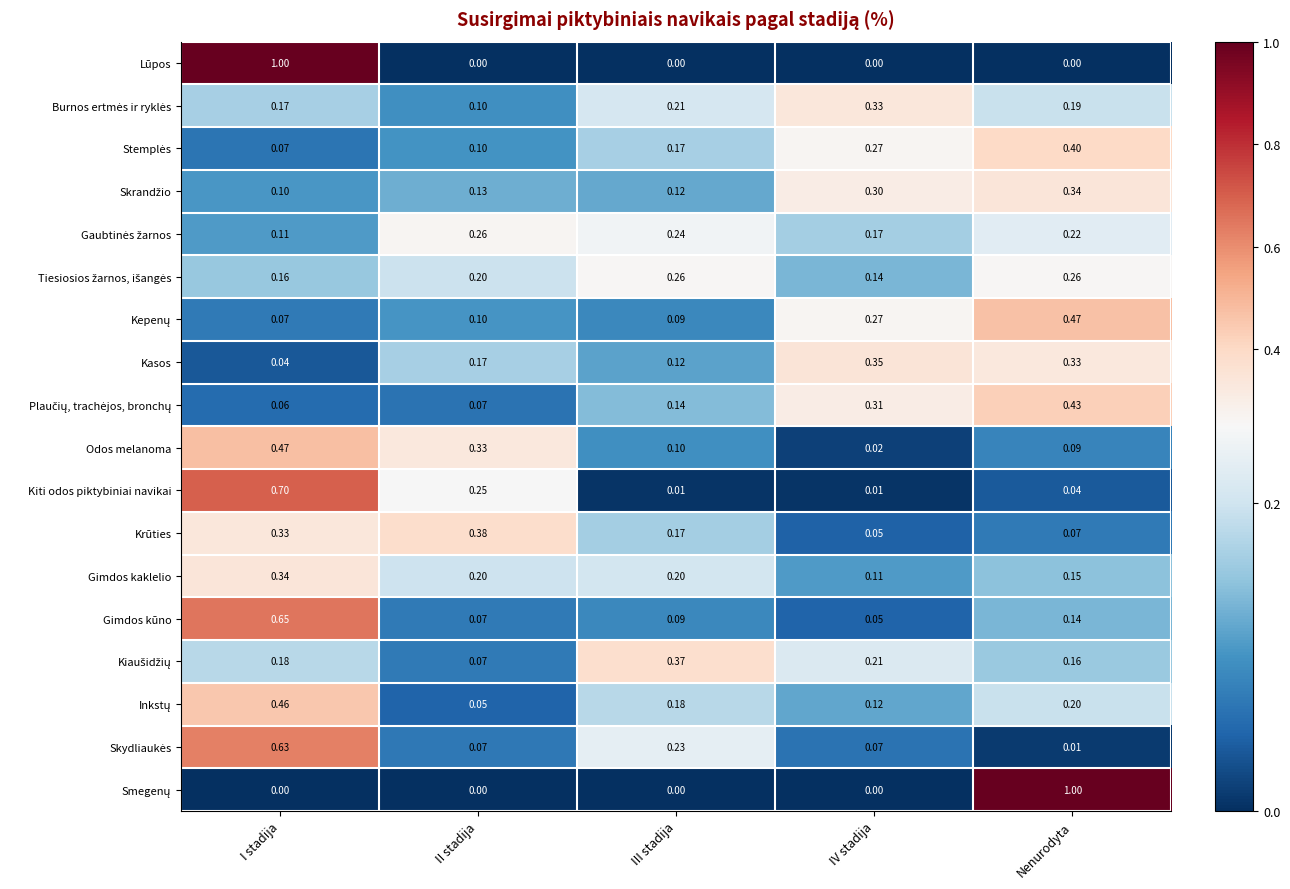

Which series changed the most between II stadija and IV stadija?

Krūties